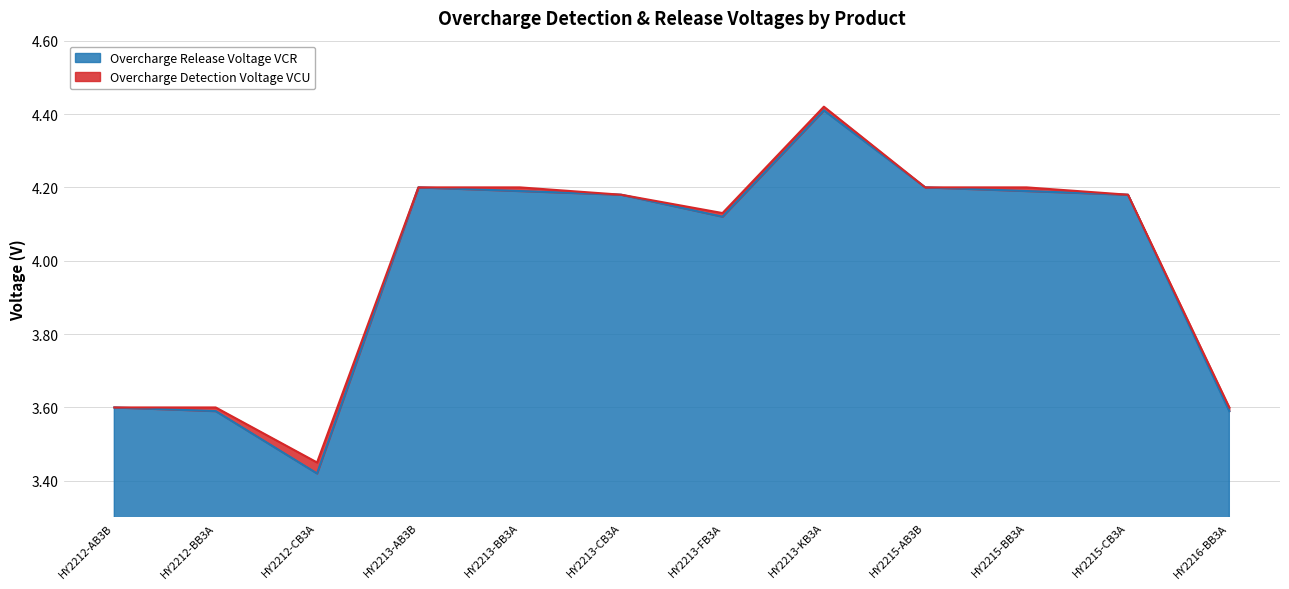

What is the value of the Overcharge Detection Voltage VCU point at the 4th from the left?

4.2